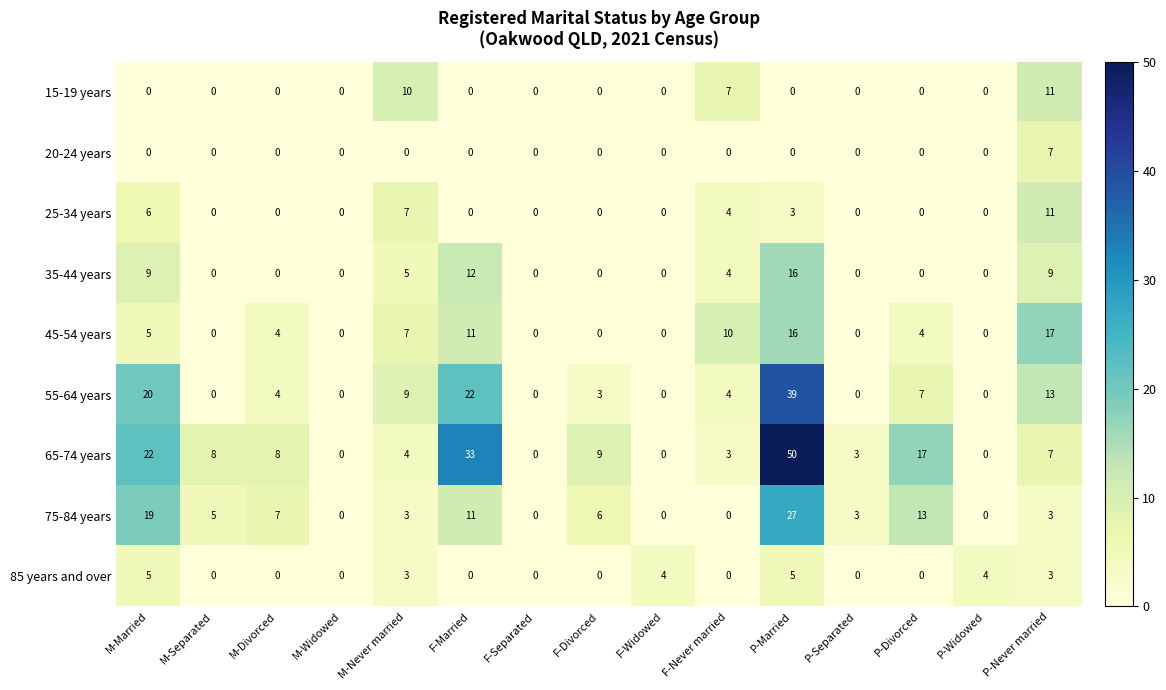

What value does the 25-34 years series have at P-Never married?

11